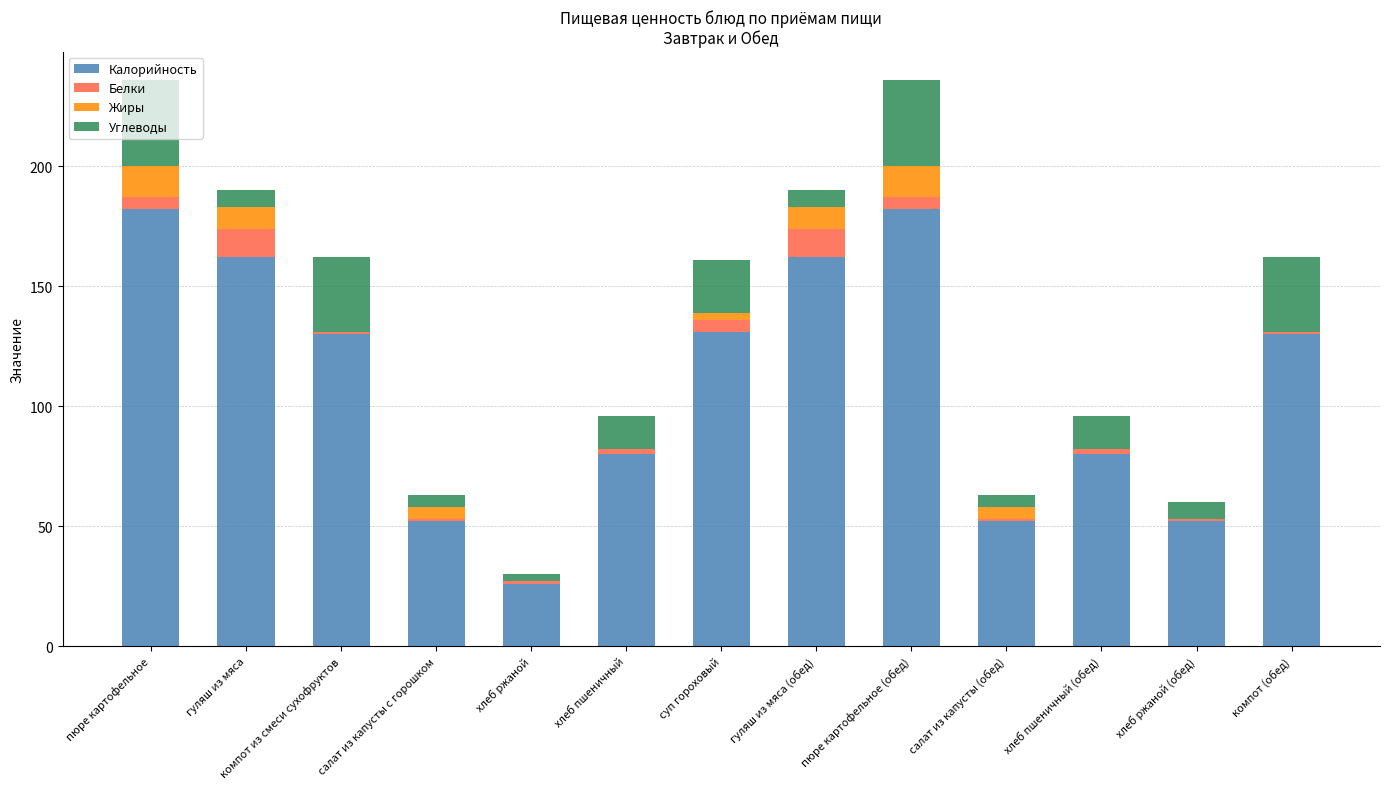

What is the sum of all Калорийность values?

1421